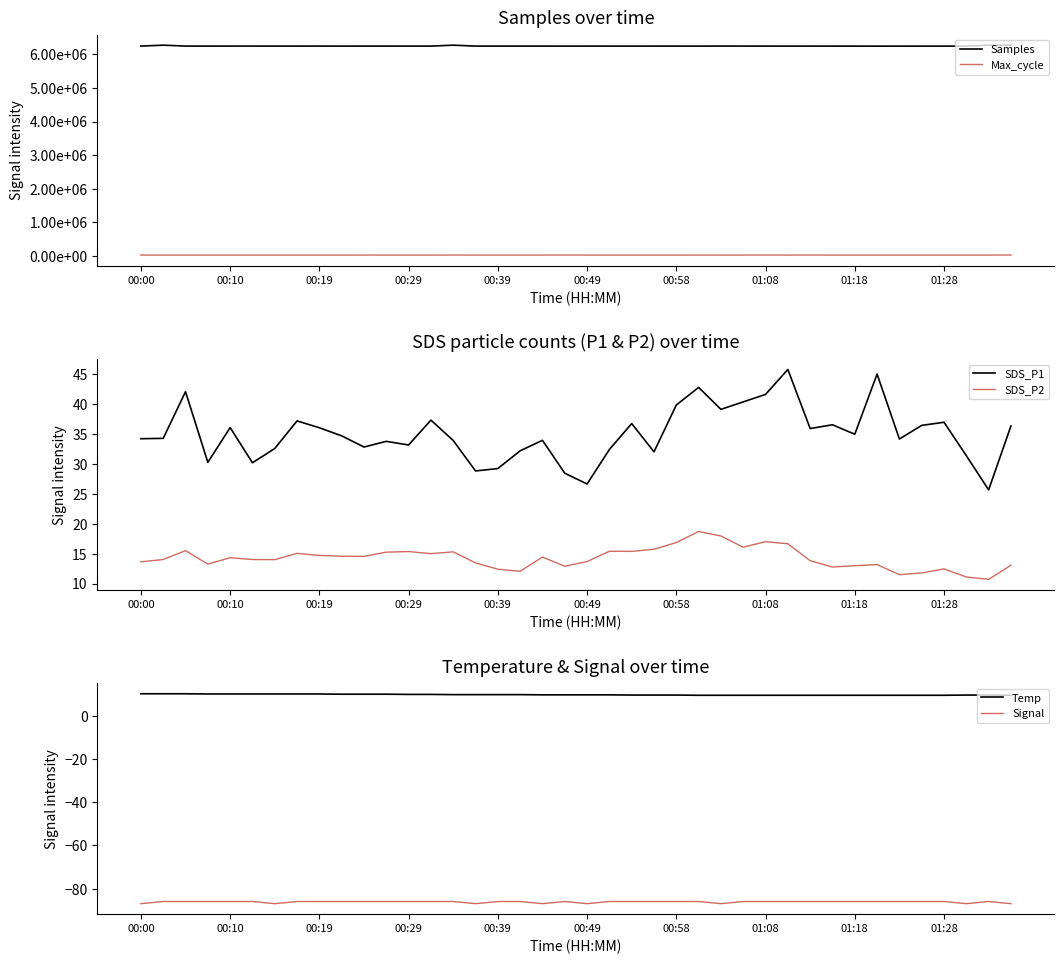

True or false: Signal and Temp cross at least once.

False